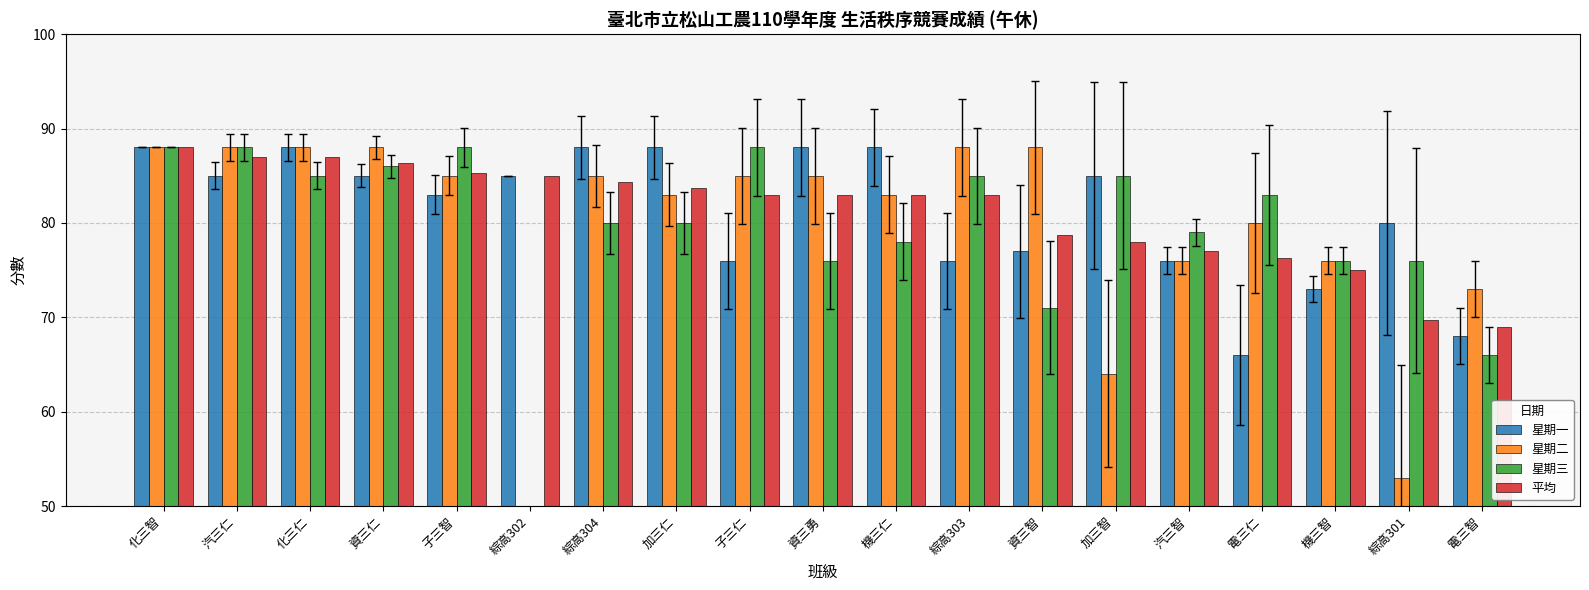

Which series has the widest spread of values?

星期二